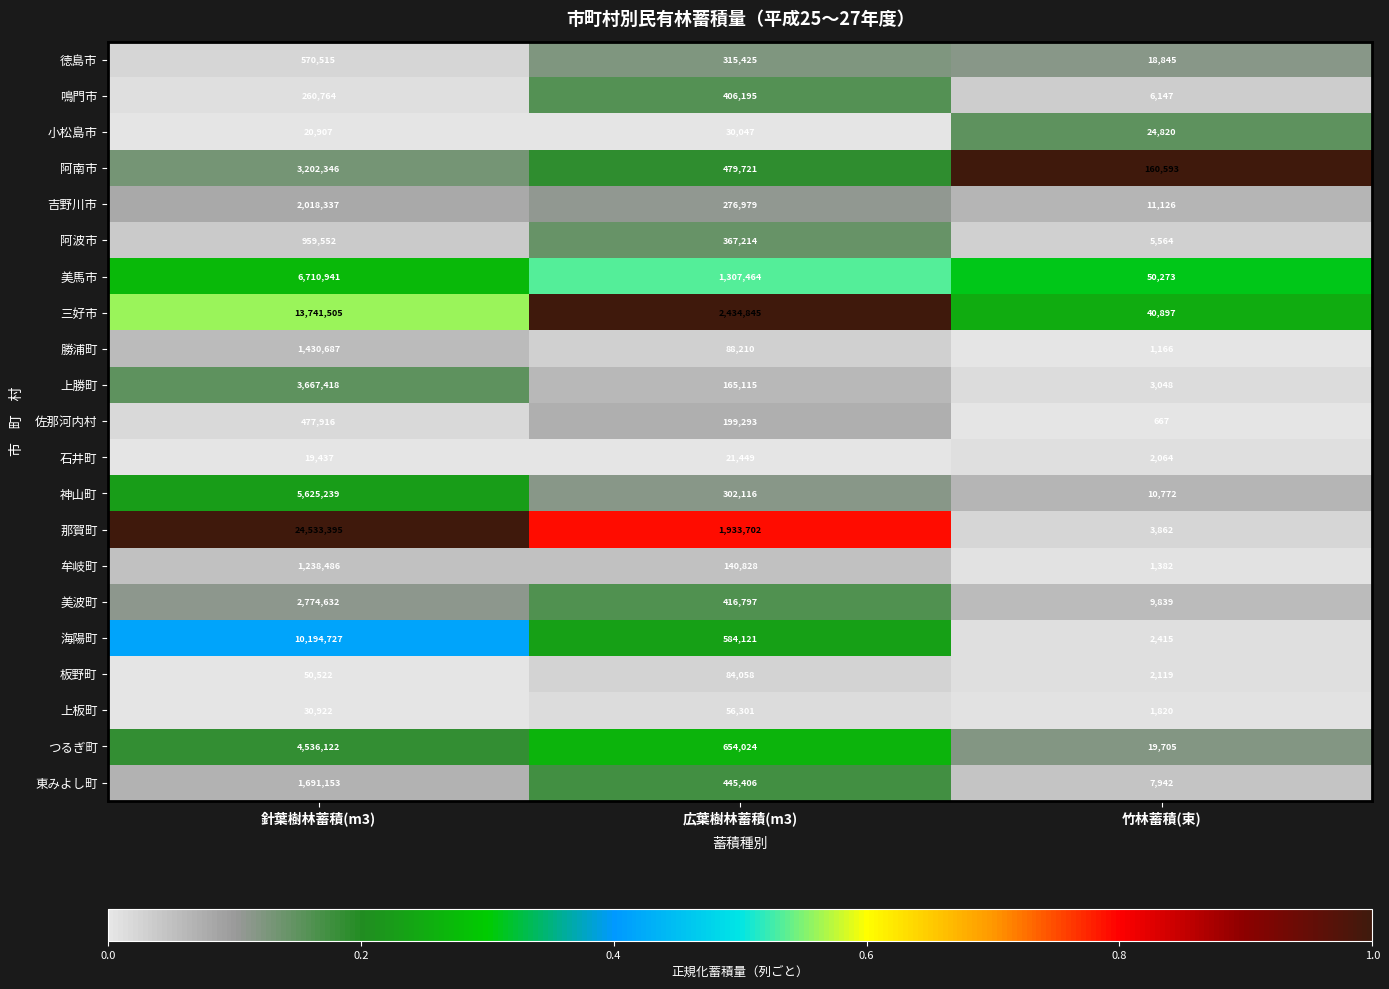

What is the spread (max minus min) of values at 針葉樹林蓄積(m3)?

24513958